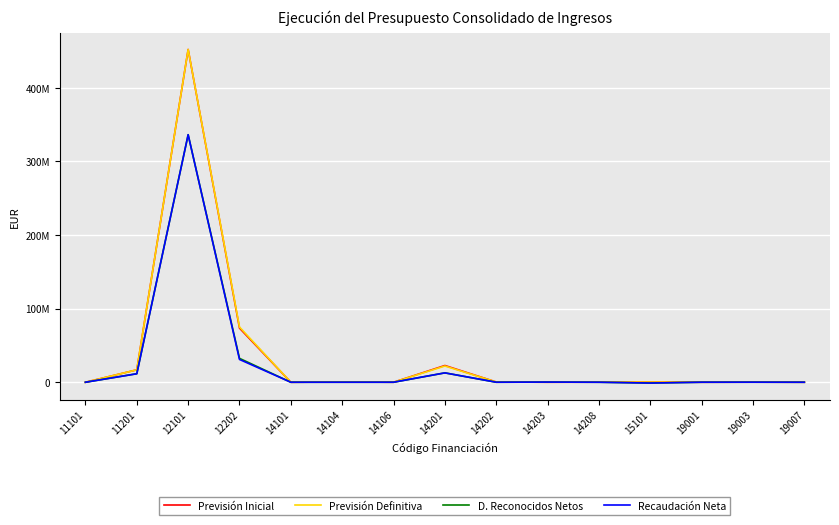

Is it true that Previsión Inicial equals 102551.4 at 15101?

False